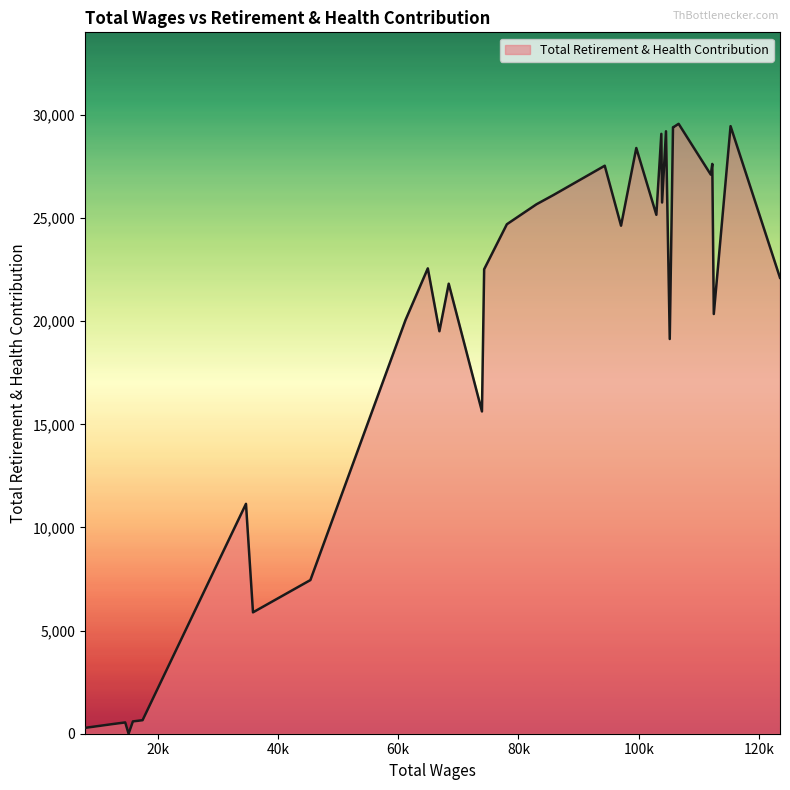

What is the difference between the maximum and minimum values?

29568